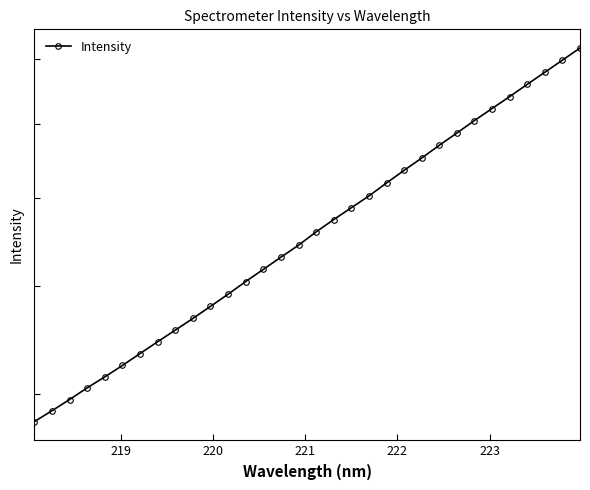

What is the value of the 25th point from the left?

6866.9